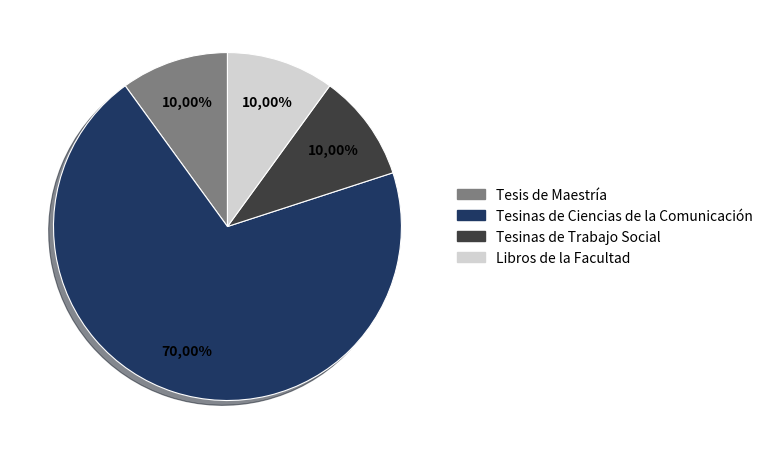

Which slice is the smallest?

Tesis de Maestría